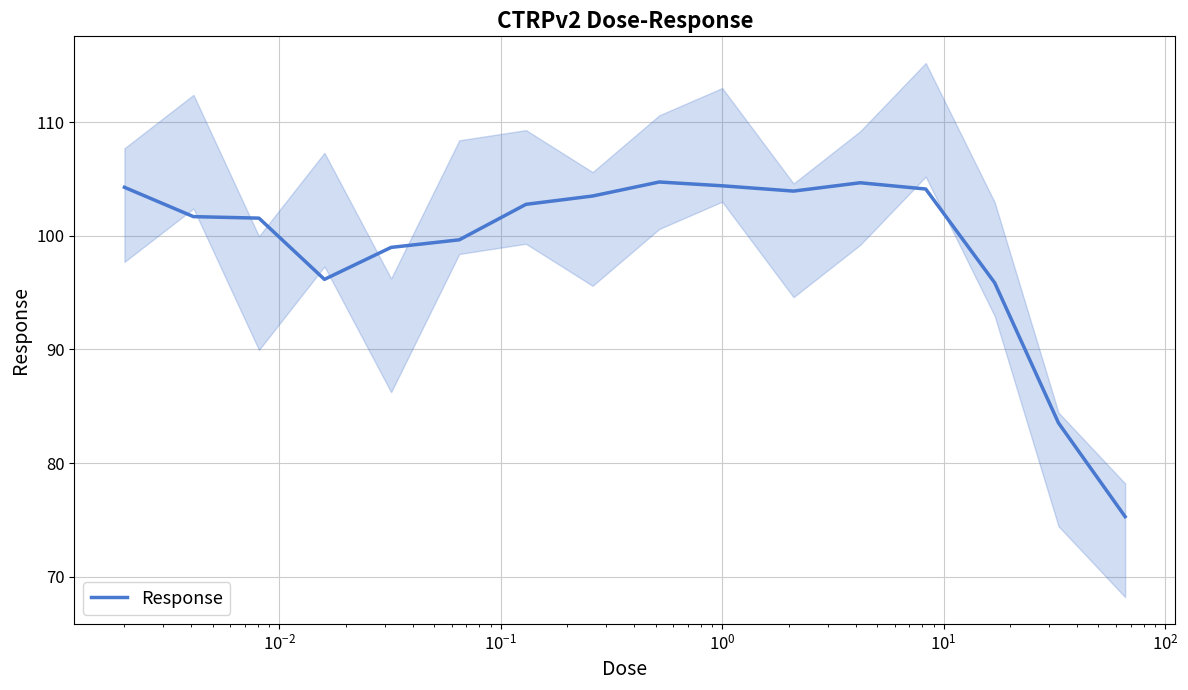

What is the difference between the maximum and minimum values?

29.4